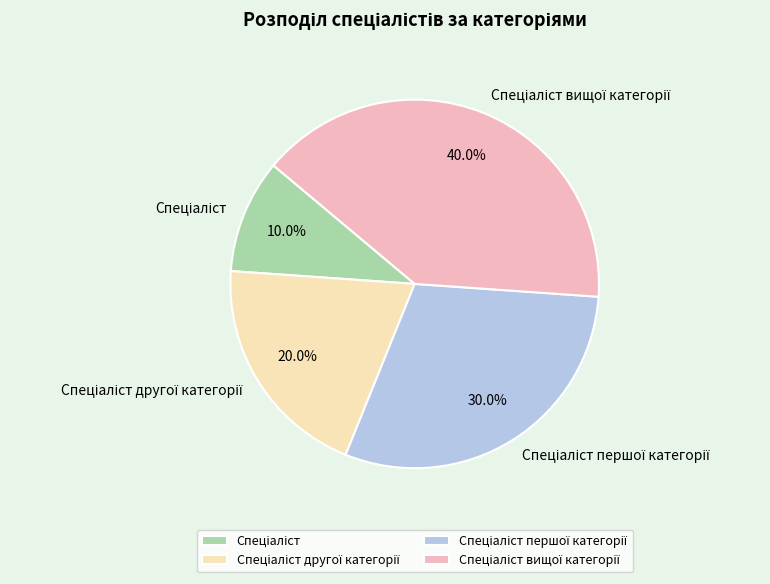

To the nearest percent, what is the difference between the largest and smallest slice percentages?

30%